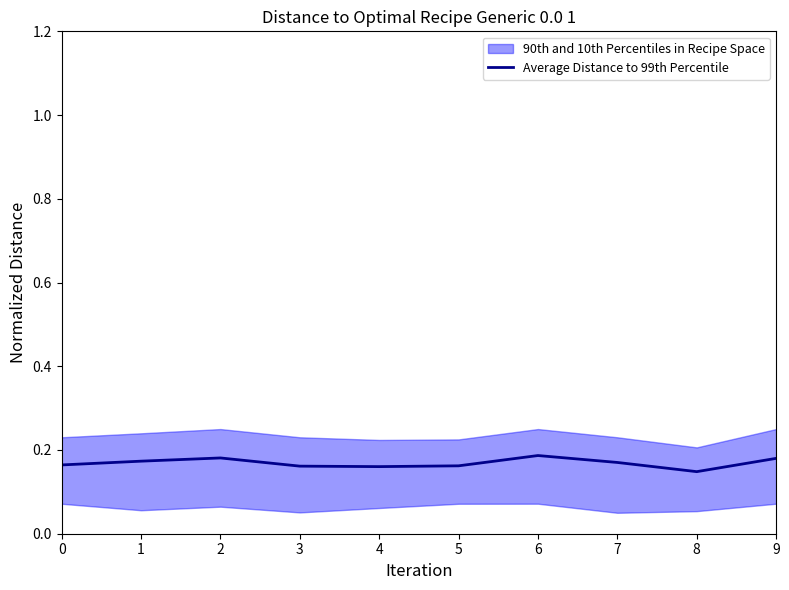

Reading left to right, what are all the values shown in this chart?

0=0.2	1=0.2	2=0.2	3=0.2	4=0.2	5=0.2	6=0.2	7=0.2	8=0.1	9=0.2